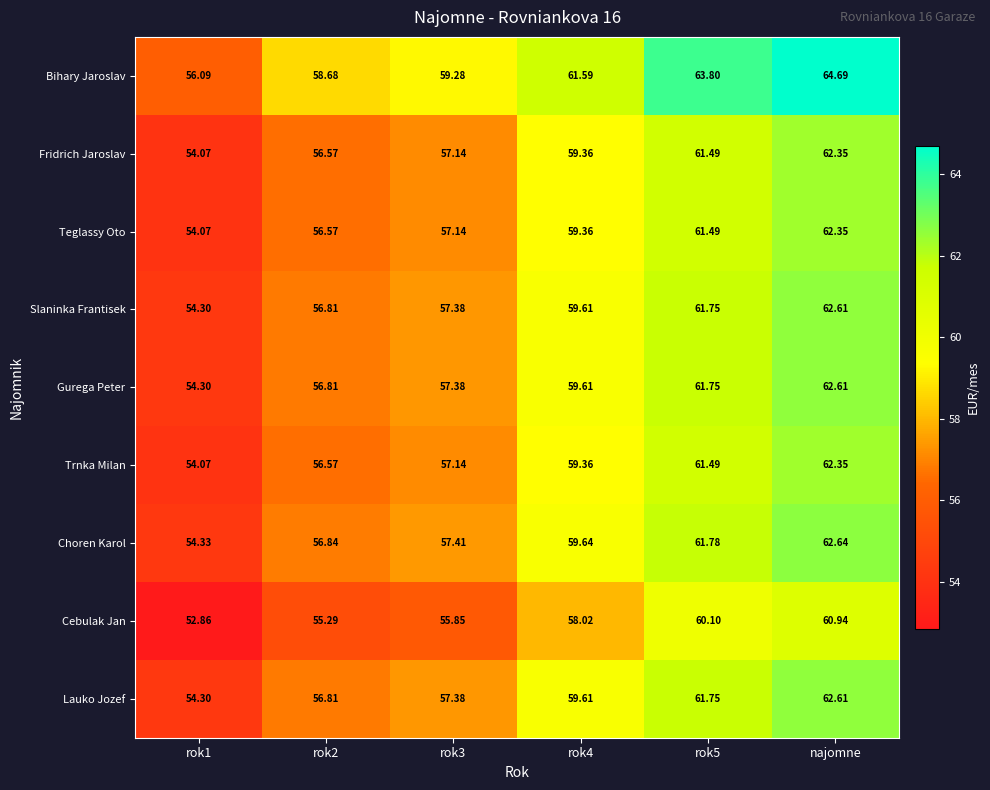

Which series has the largest total across all categories?

Bihary Jaroslav